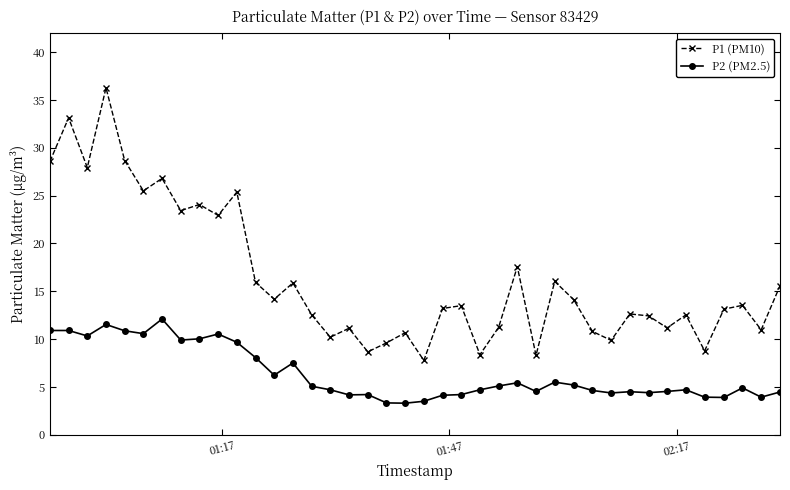

Rank the series by their average value, from lowest to highest.

P2 (PM2.5), P1 (PM10)